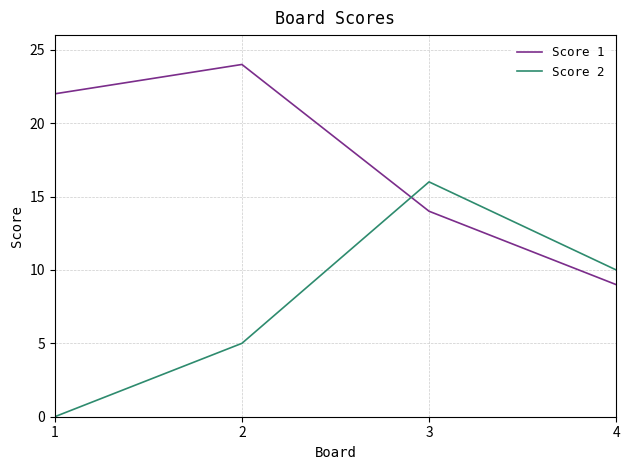

Reading left to right, what are all the values shown in this chart?

Score 1: 22	24	14	9
Score 2: 0	5	16	10